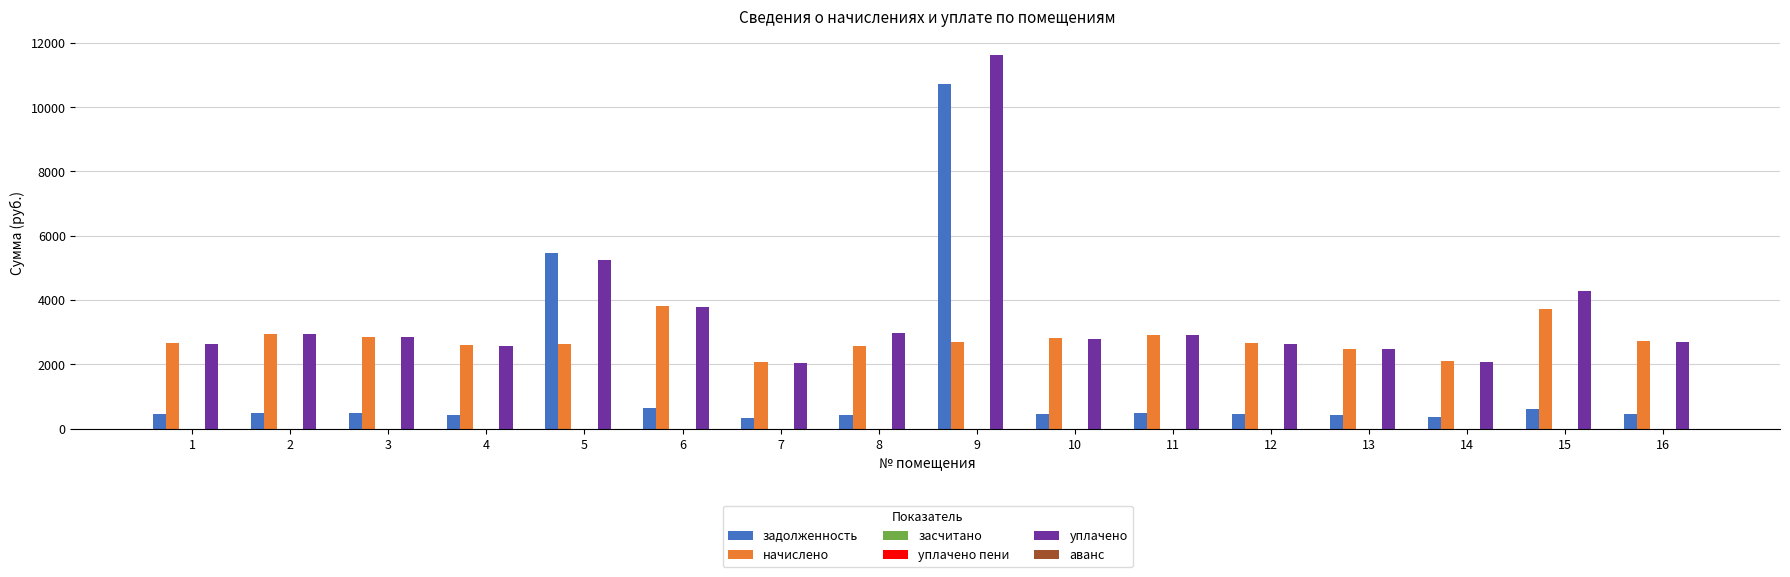

What is the difference between the maximum and minimum values in the начислено series?

1753.2